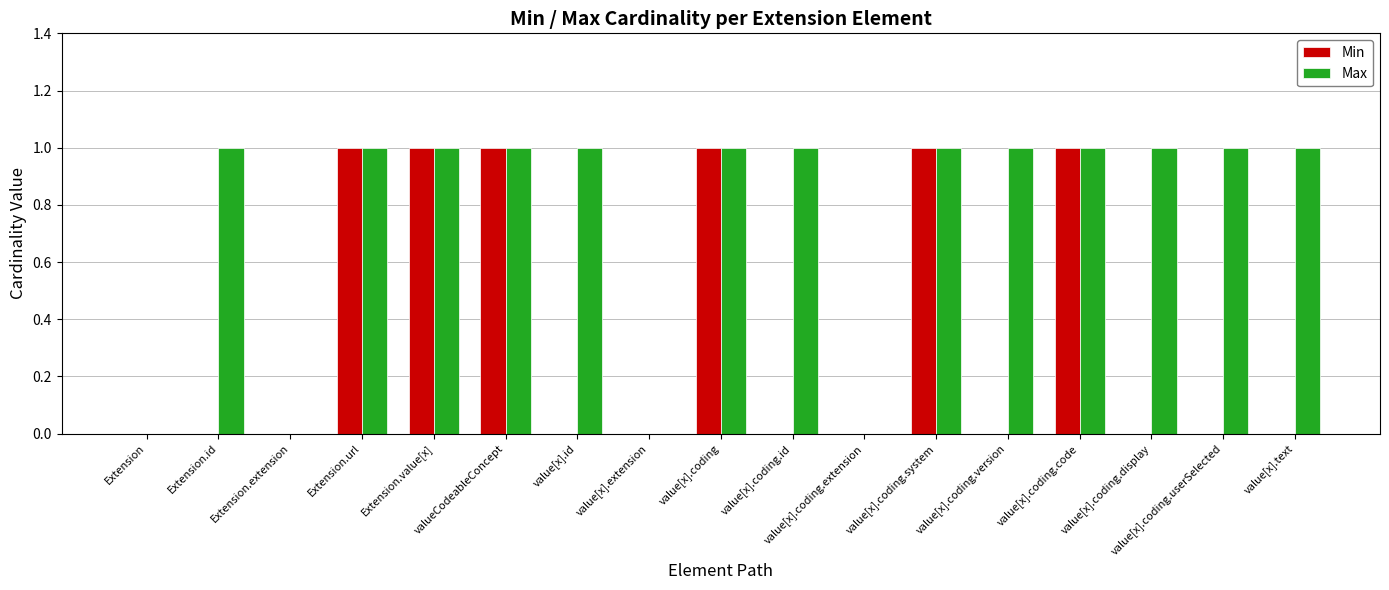

Reading right to left, list all the values displayed in this chart.

Min: 0	0	0	1	0	1	0	0	1	0	0	1	1	1	0	0	0
Max: 1	1	1	1	1	1	0	1	1	0	1	1	1	1	0	1	0